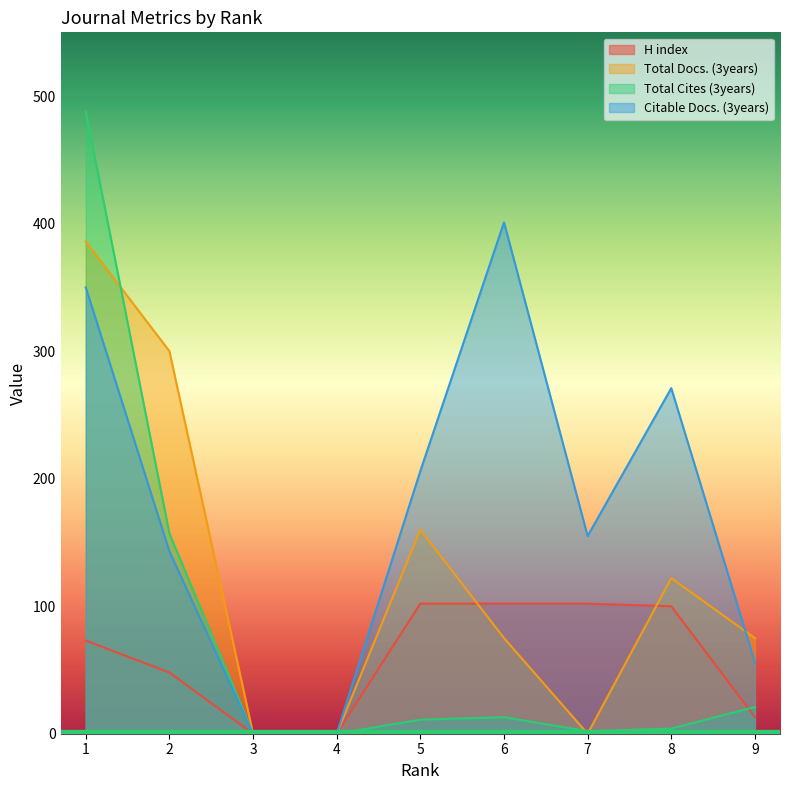

Which series changed the most between 6 and 9?

Citable Docs. (3years)